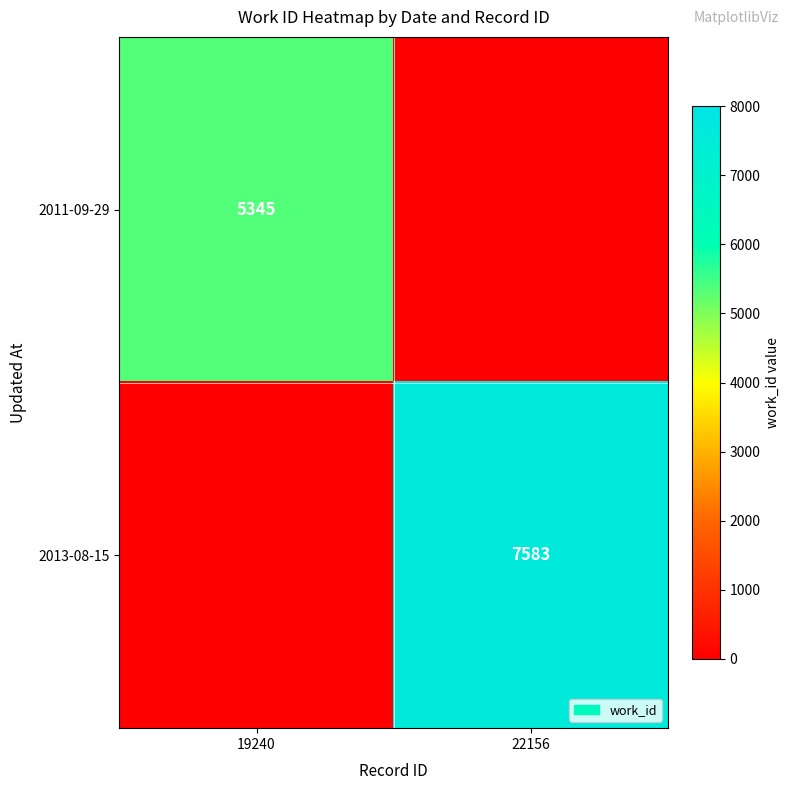

True or false: 2013-08-15 has a value of 13624 at 22156.

False